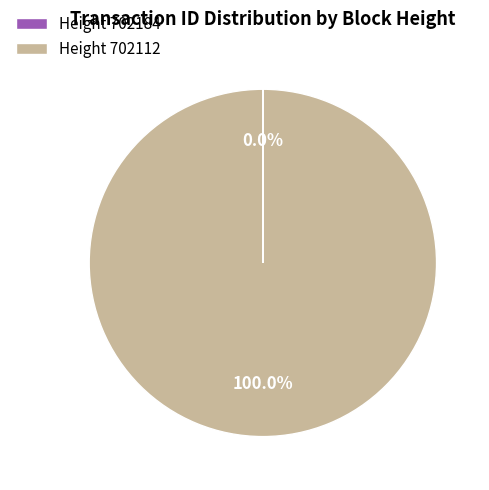

Which slice is the largest?

Height 702112